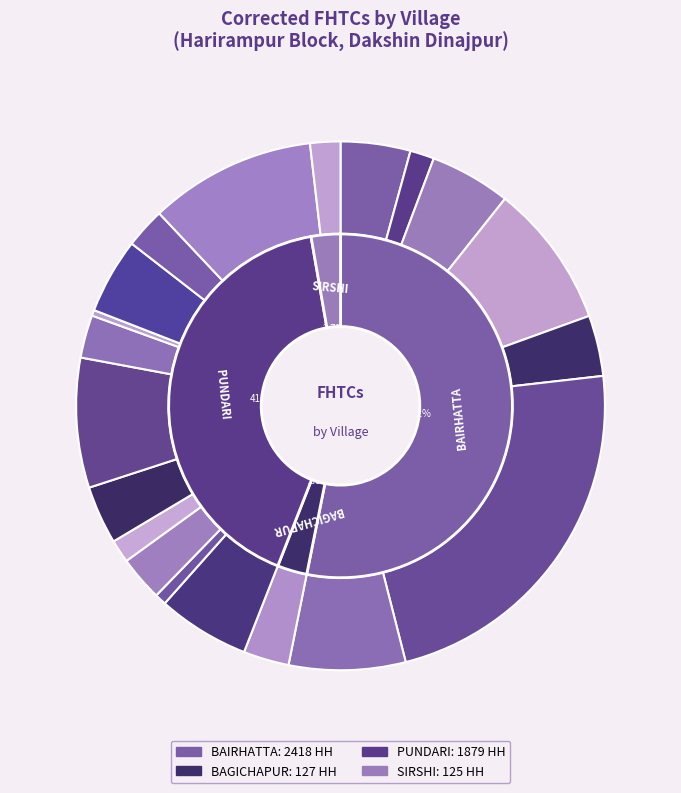

Between Kesrail and Dhkshin Bahadurpur, which is larger?

Kesrail